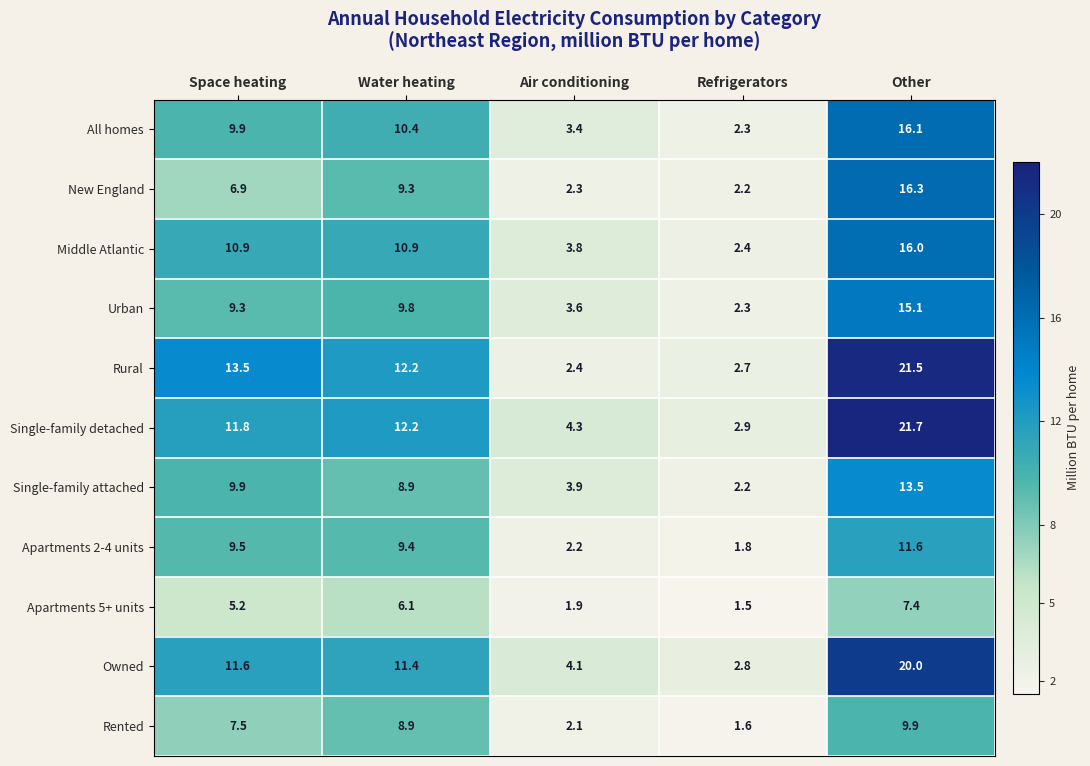

The value of Urban at Space heating is 9.3. True or false?

True